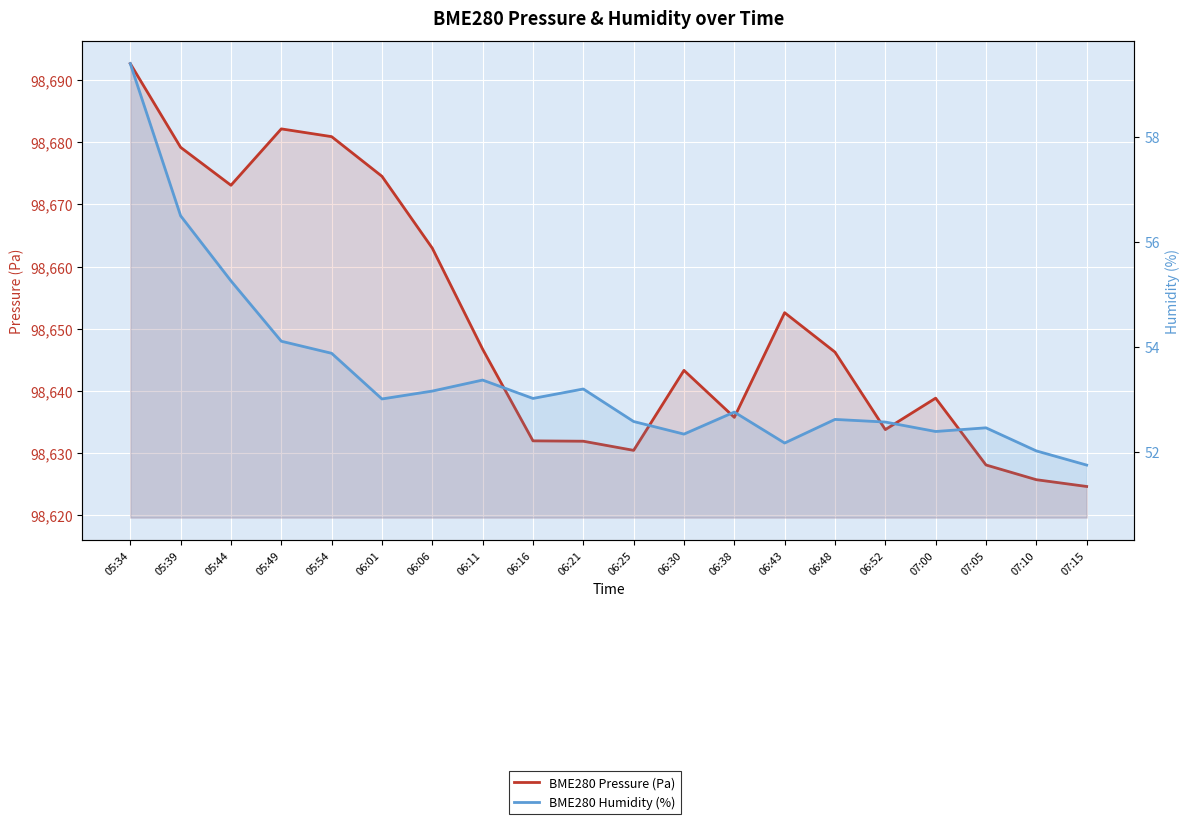

List the series in order of their peak value, lowest first.

BME280 Humidity (%), BME280 Pressure (Pa)